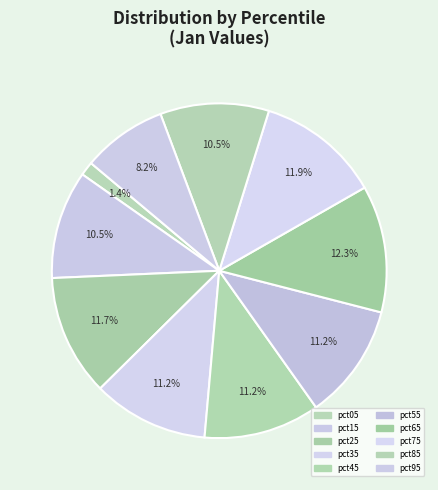

Is pct05 the majority of the pie?

No